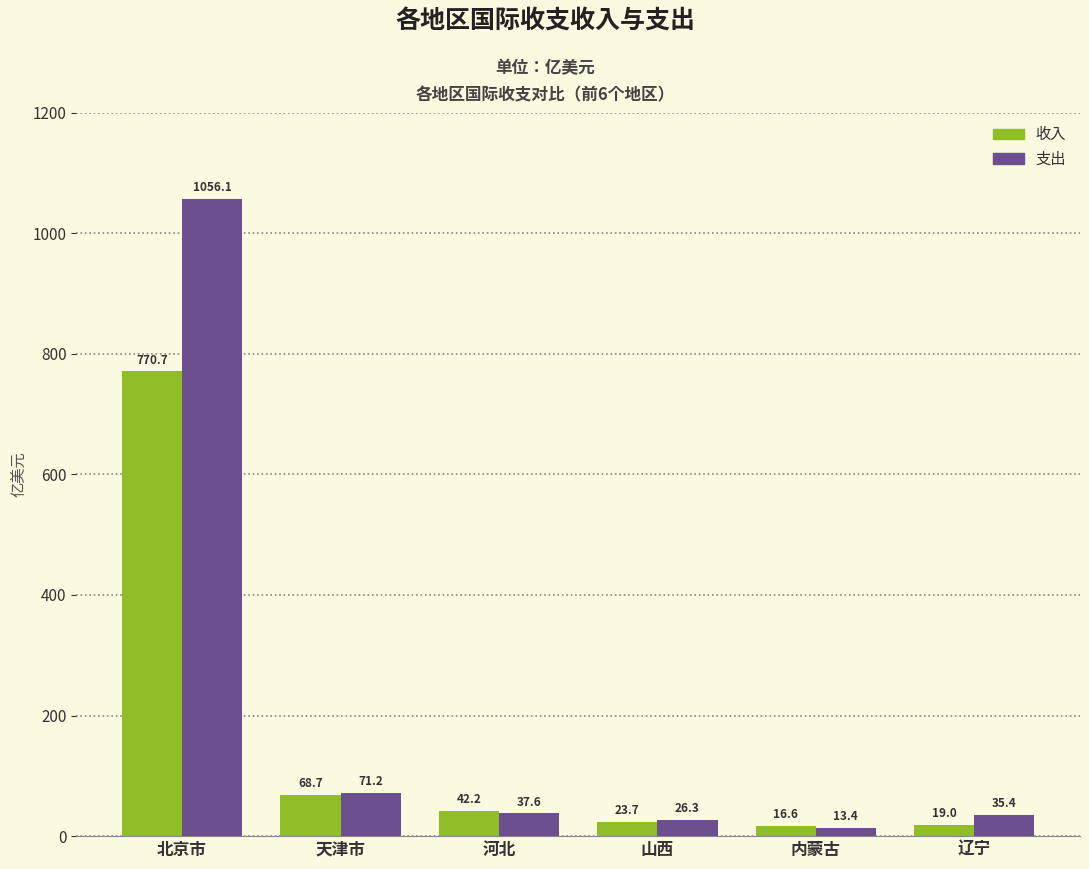

What is the smallest value displayed?

13.4